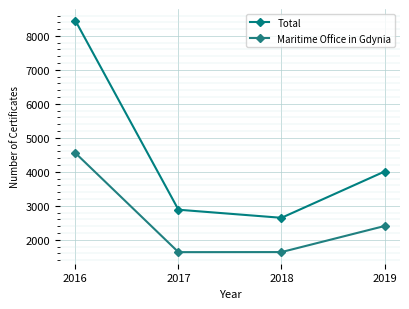

Where does the Maritime Office in Gdynia series first go above 2403?

2016